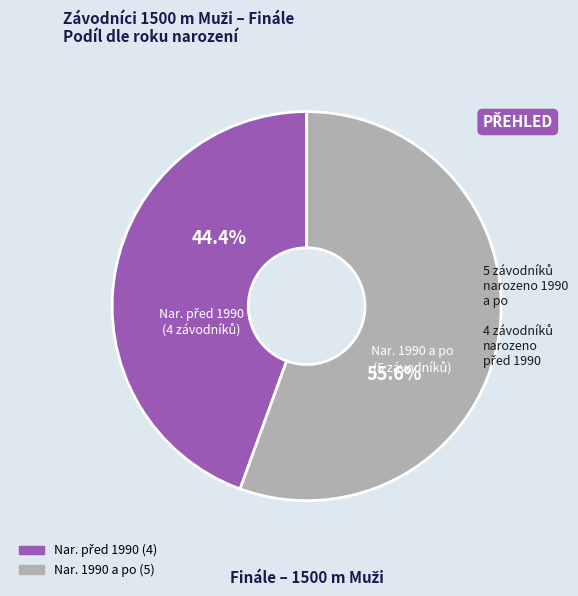

Is there a majority slice in this chart?

Yes